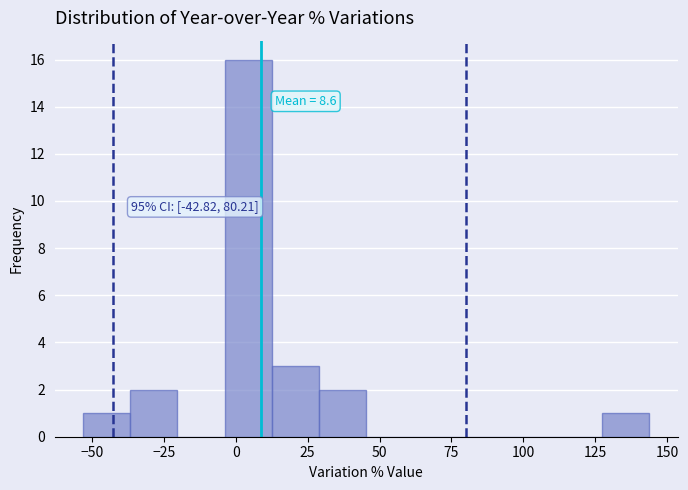

Around what value on the x-axis is the tallest bar? Give the approximate position of its centre, as read against the axis.

5